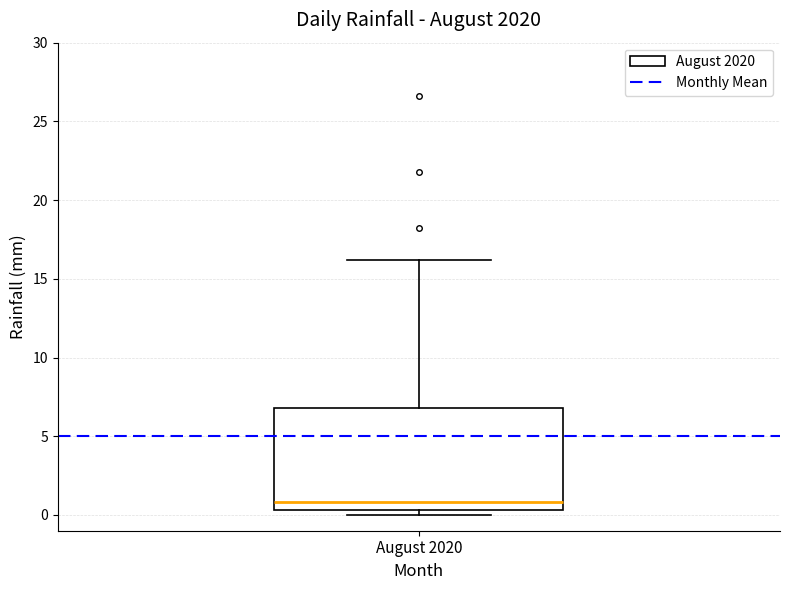

Transcribe this box plot: give where the median line is, the range the box spans, and where the two whiskers end, as read against the y-axis. The values are not printed on the chart, so give them approximately, as read against the axis.

median 1.0, box 0.5 to 7.0, whiskers 0.0 to 16.0